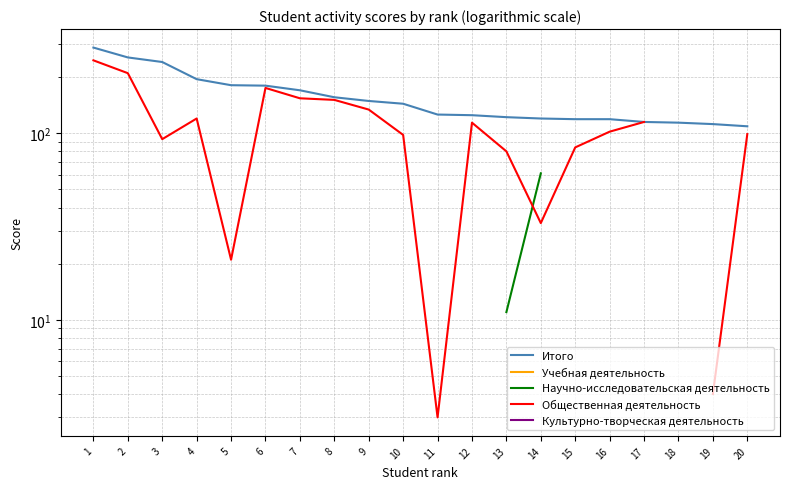

Where is Общественная деятельность nearest to the value 124?

4